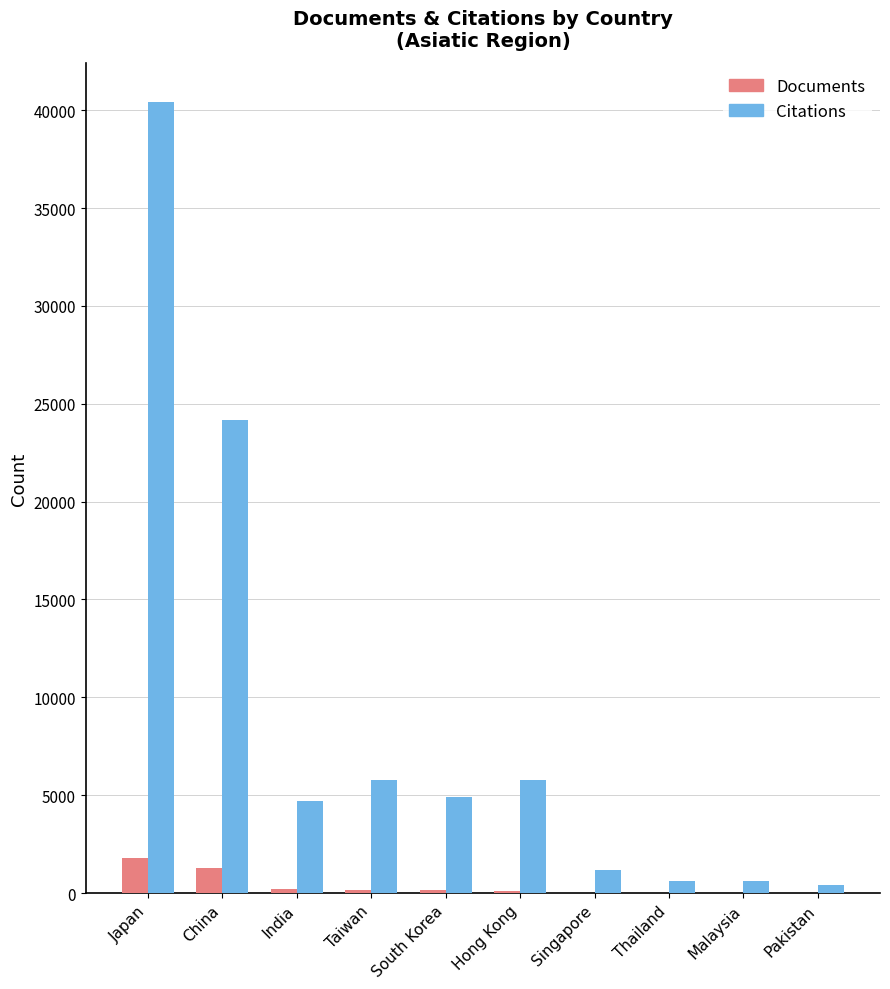

Is the value of Documents at Taiwan greater than the value of Citations at Japan?

No